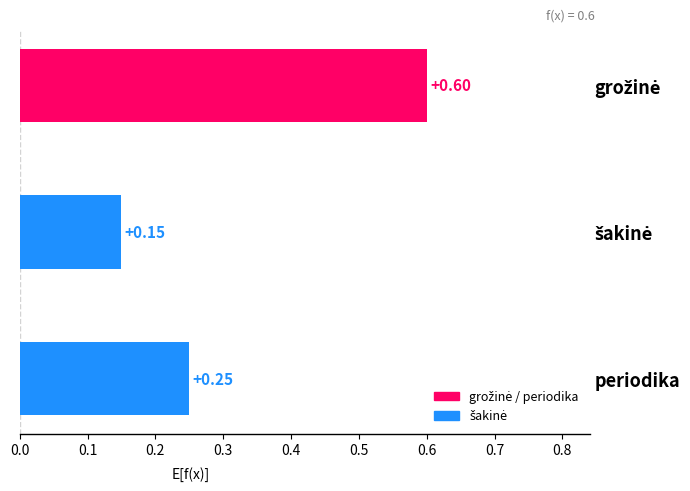

What is the average value?

0.3